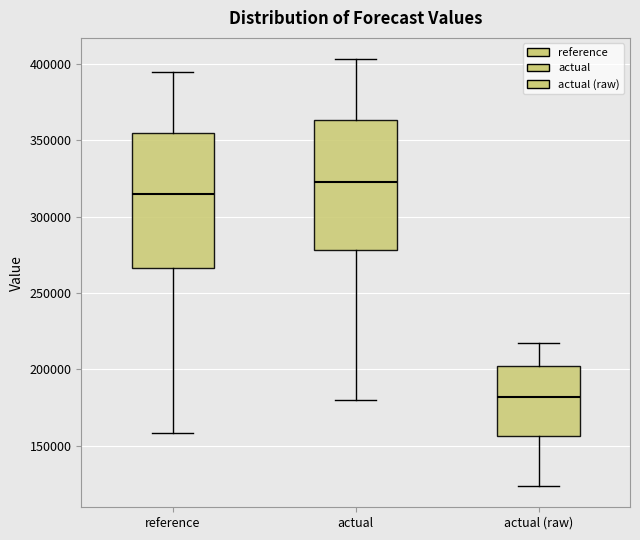

Reading left to right, transcribe this box plot: for each box, give where its median line is, the range the box spans, and where its two whiskers end, as read against the y-axis. The values are not printed on the chart, so give them approximately, as read against the axis.

reference: median 315000, box 265000 to 355000, whiskers 160000 to 395000
actual: median 325000, box 280000 to 365000, whiskers 180000 to 405000
actual (raw): median 180000, box 155000 to 200000, whiskers 125000 to 215000